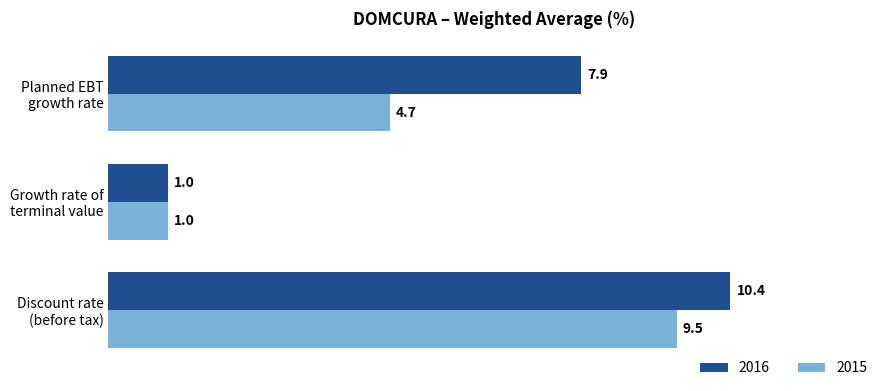

Which series has the largest total across all categories?

2016